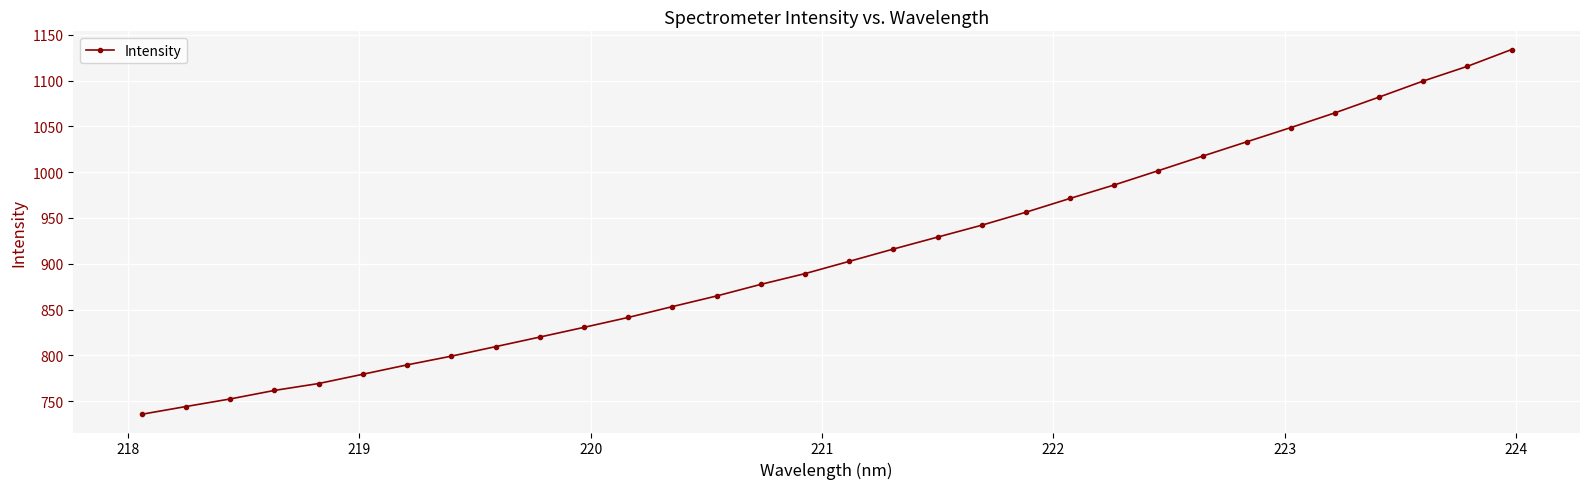

What is the difference between the maximum and minimum values?

398.1